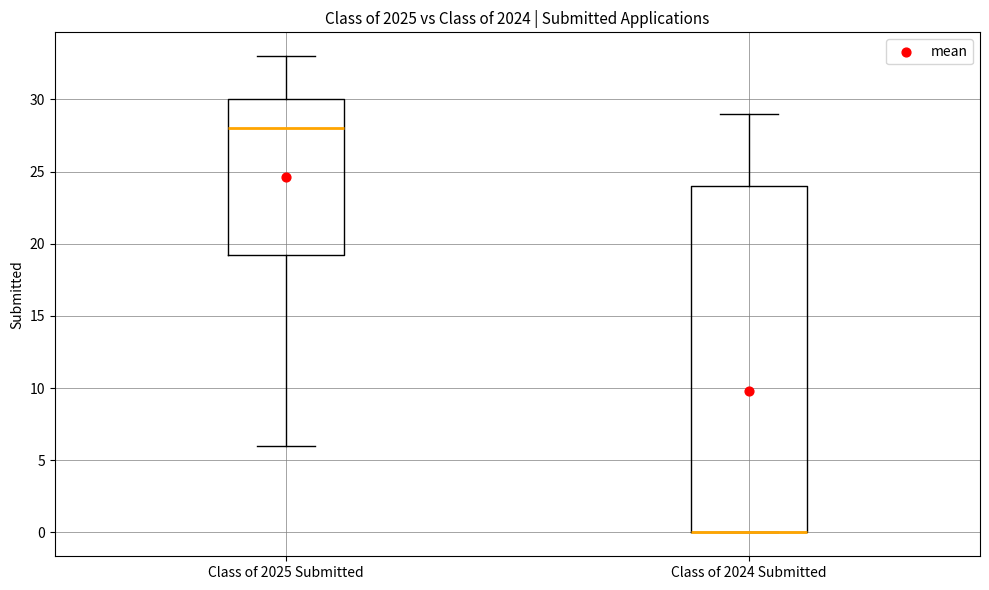

Comparing the boxes themselves (not the whiskers), which one is the tallest?

Class of 2024 Submitted